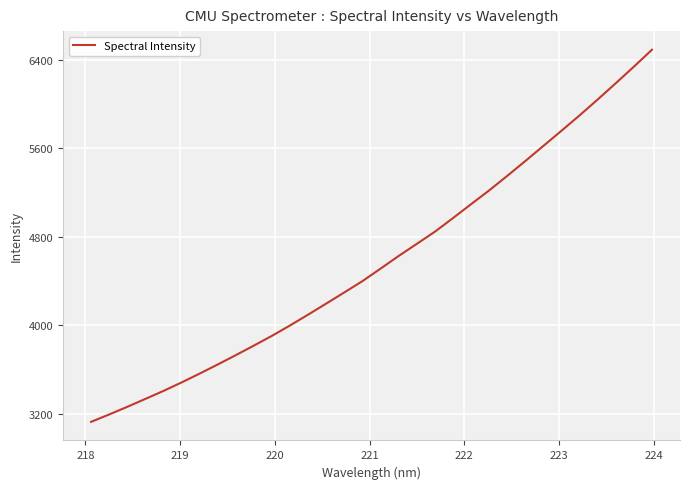

What is the maximum value shown in the chart?

6492.4